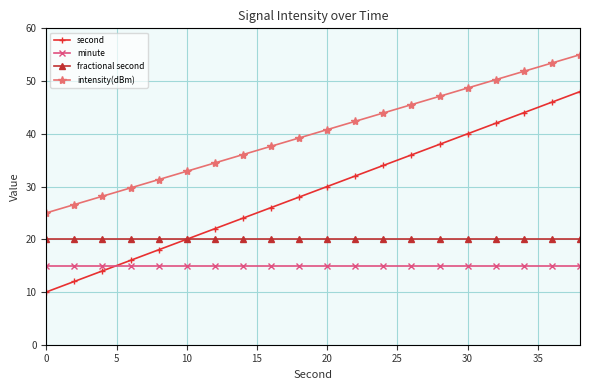

What are all the series names shown in the legend?

second, minute, fractional second, intensity(dBm)